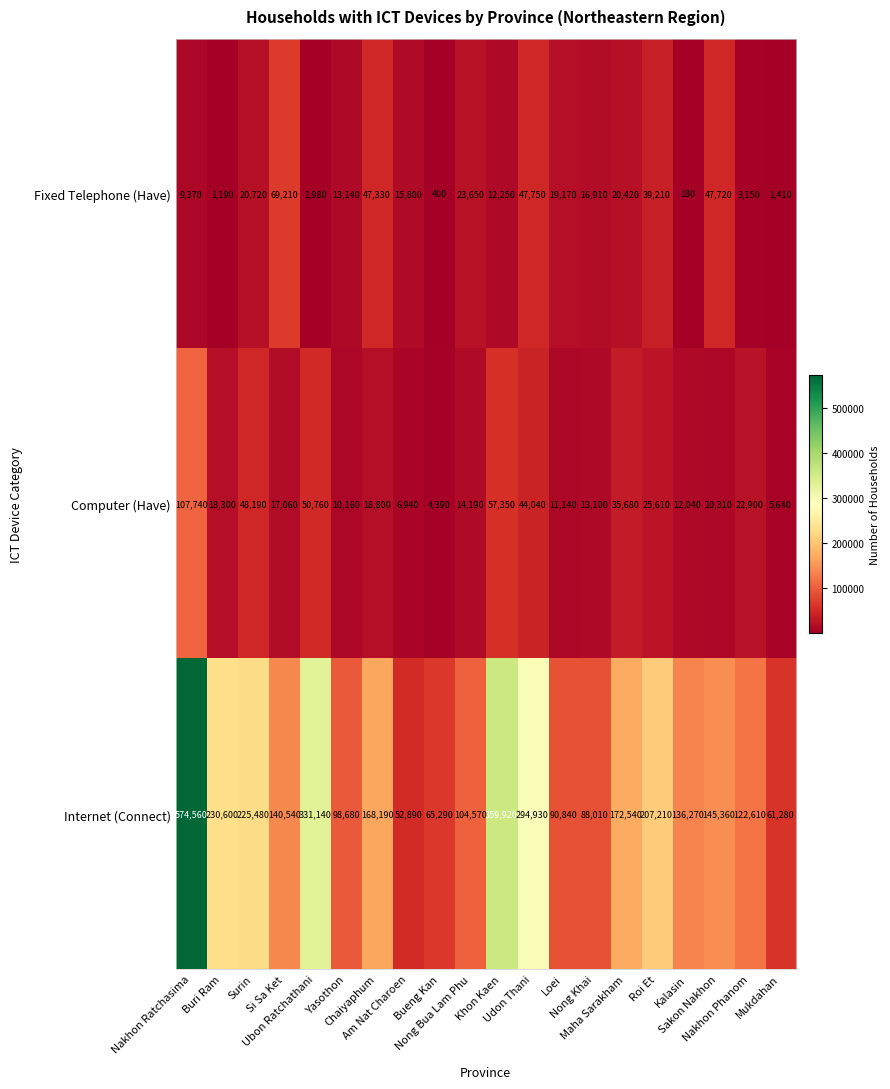

What is the minimum value shown in the chart?

180